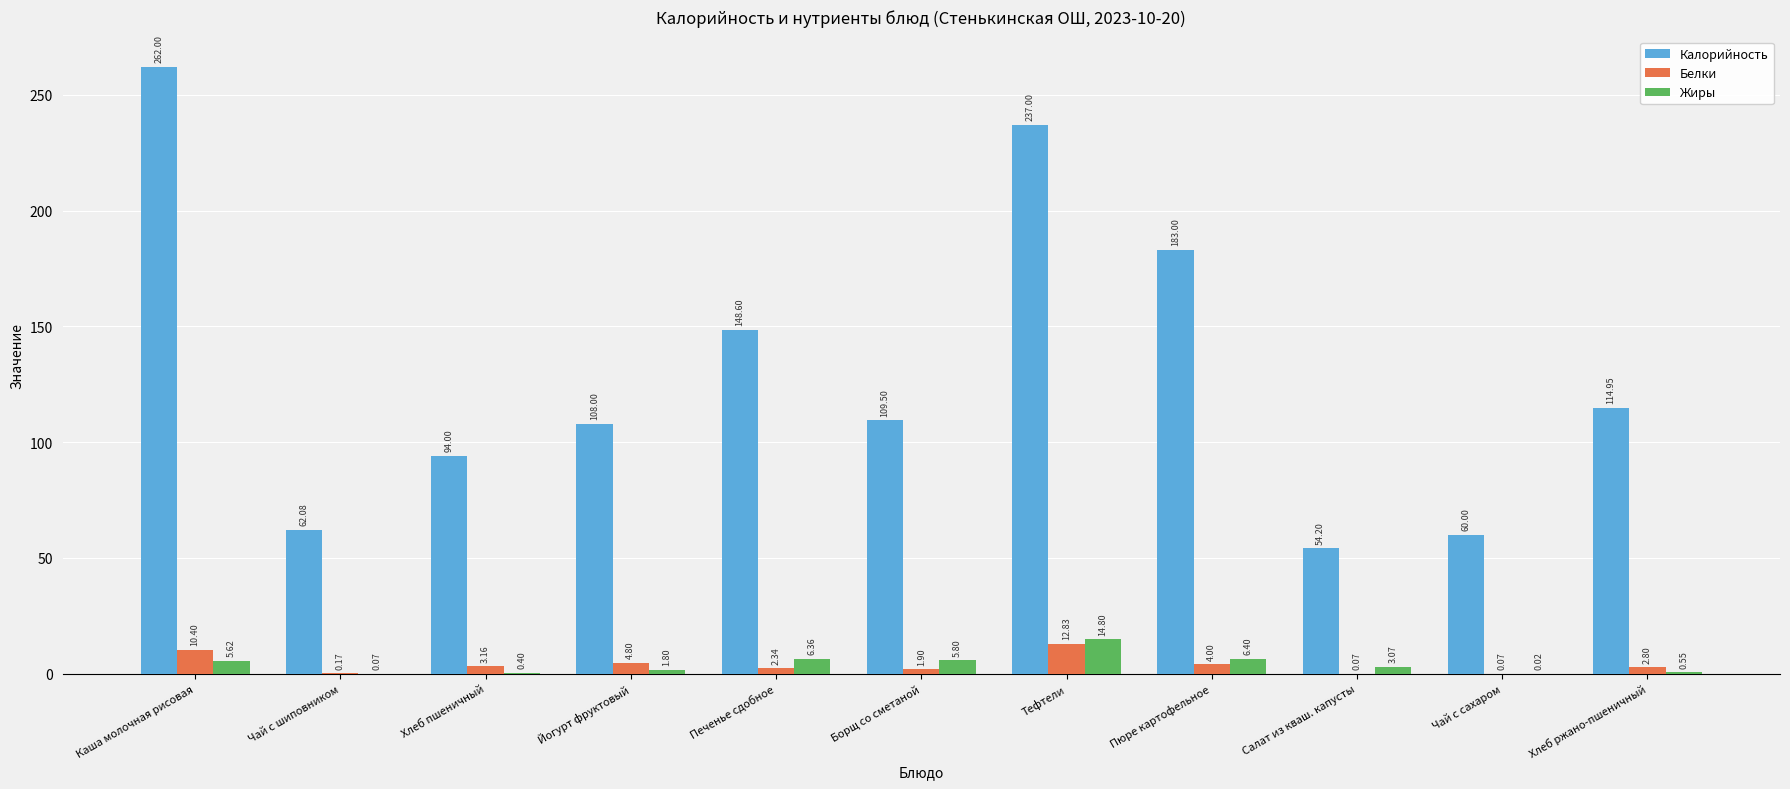

At which category is the sum across all series the highest?

Каша молочная рисовая